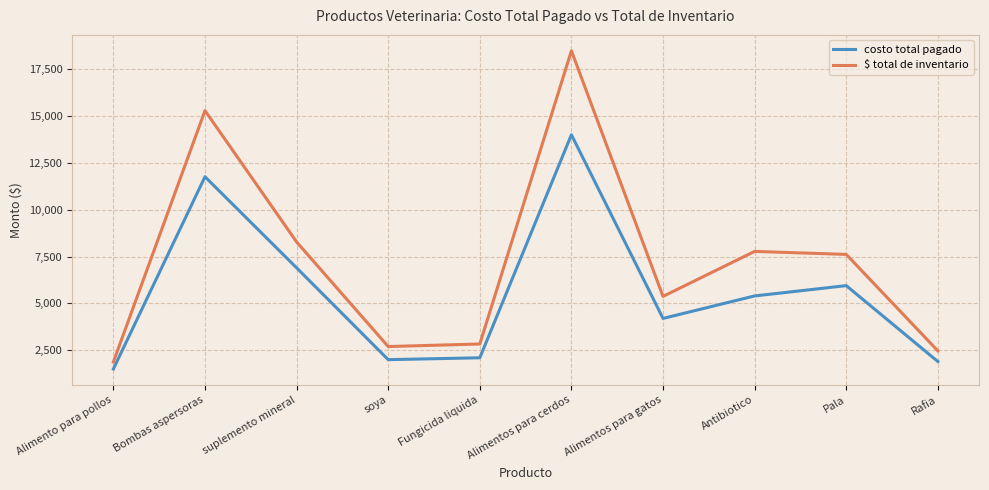

How many distinct data groups are displayed?

2